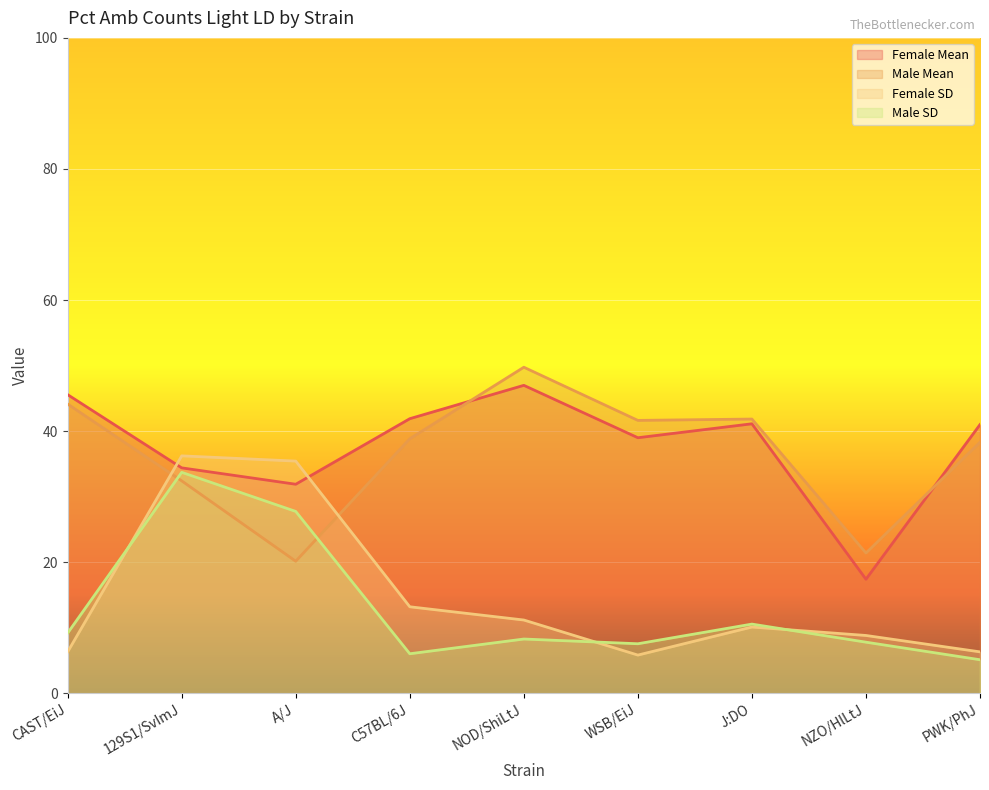

The Female SD series shows 6.3 at CAST/EiJ. True or false?

True